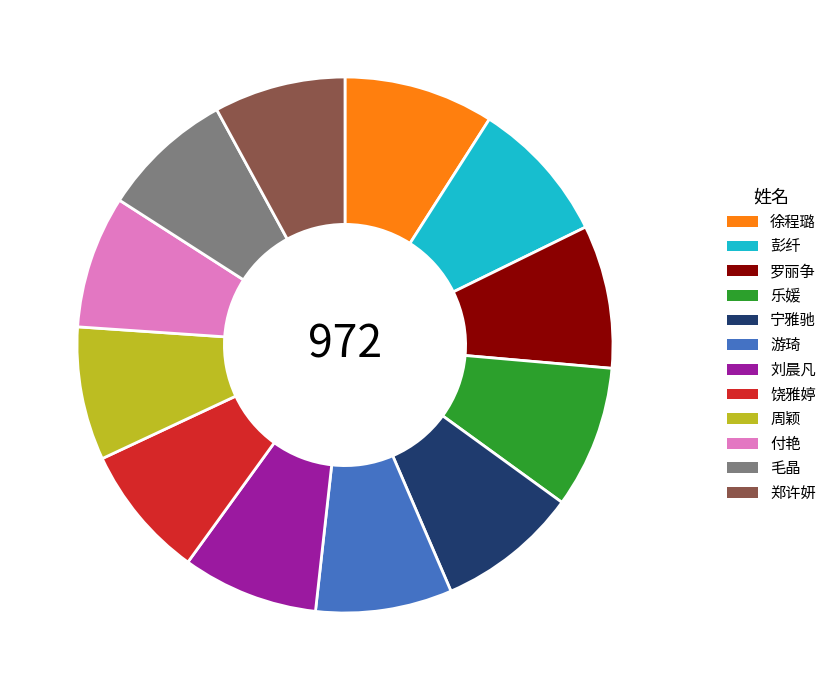

How many segments does this pie chart have?

12